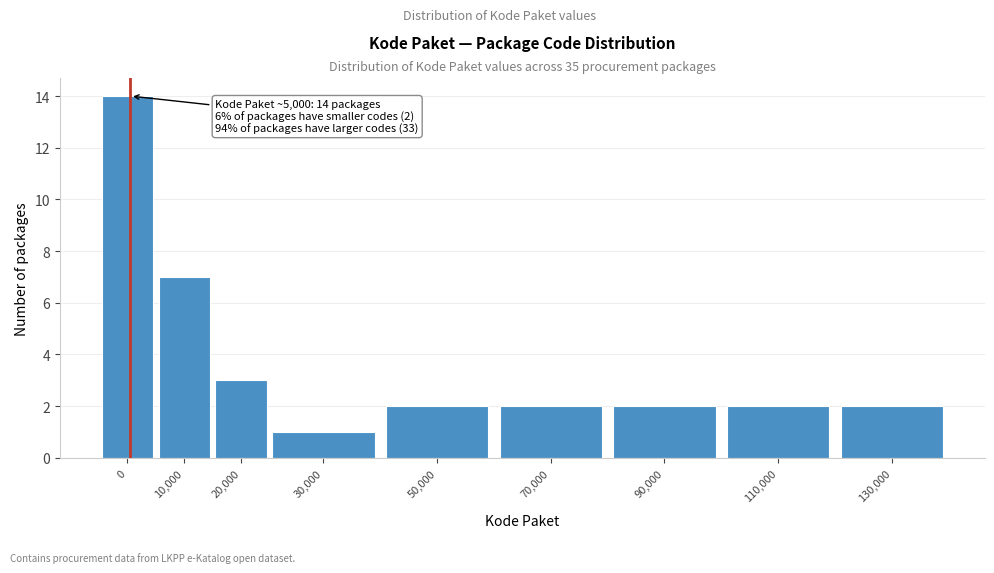

Reading left to right, list all the values displayed in this chart.

0=14	10,000=7	20,000=3	30,000=1	50,000=2	70,000=2	90,000=2	110,000=2	130,000=2